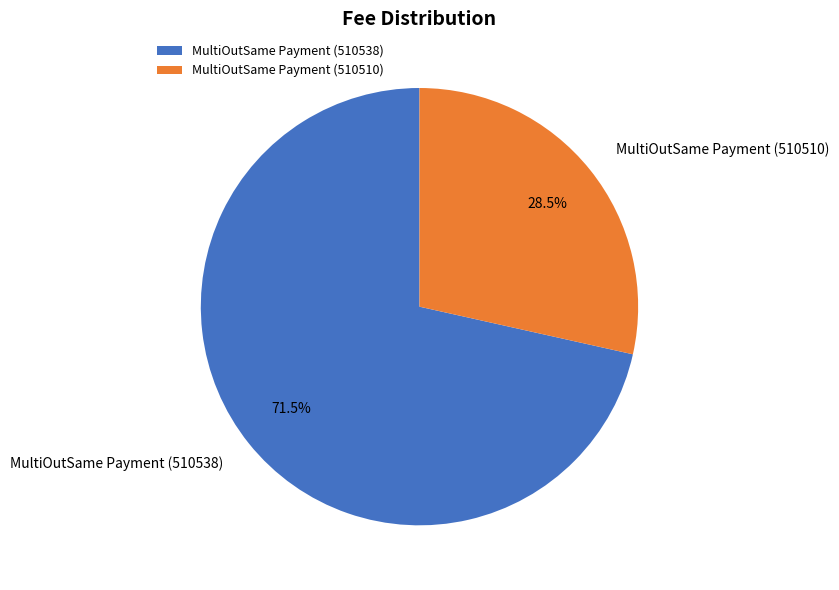

Combined, do MultiOutSame Payment (510510) and MultiOutSame Payment (510538) account for over 50%?

Yes